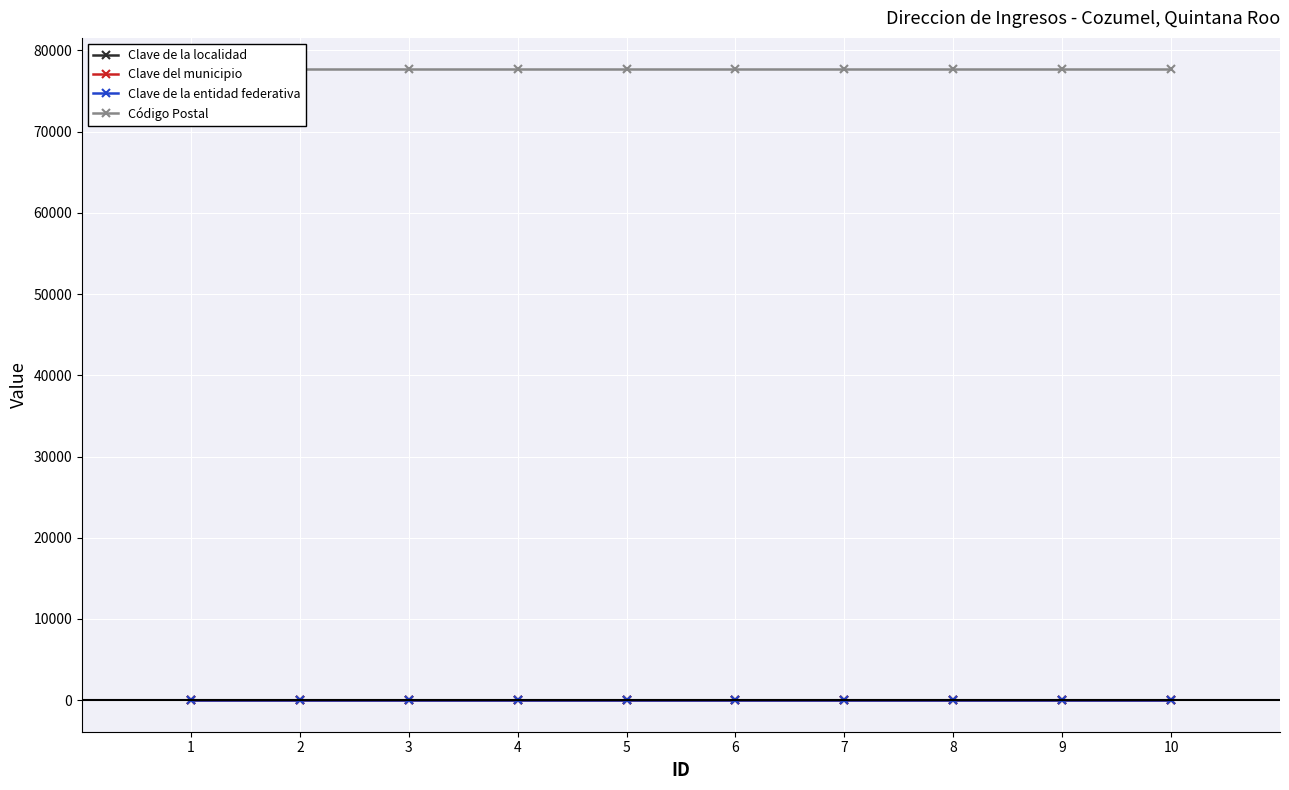

What is the maximum value for Código Postal?

77664